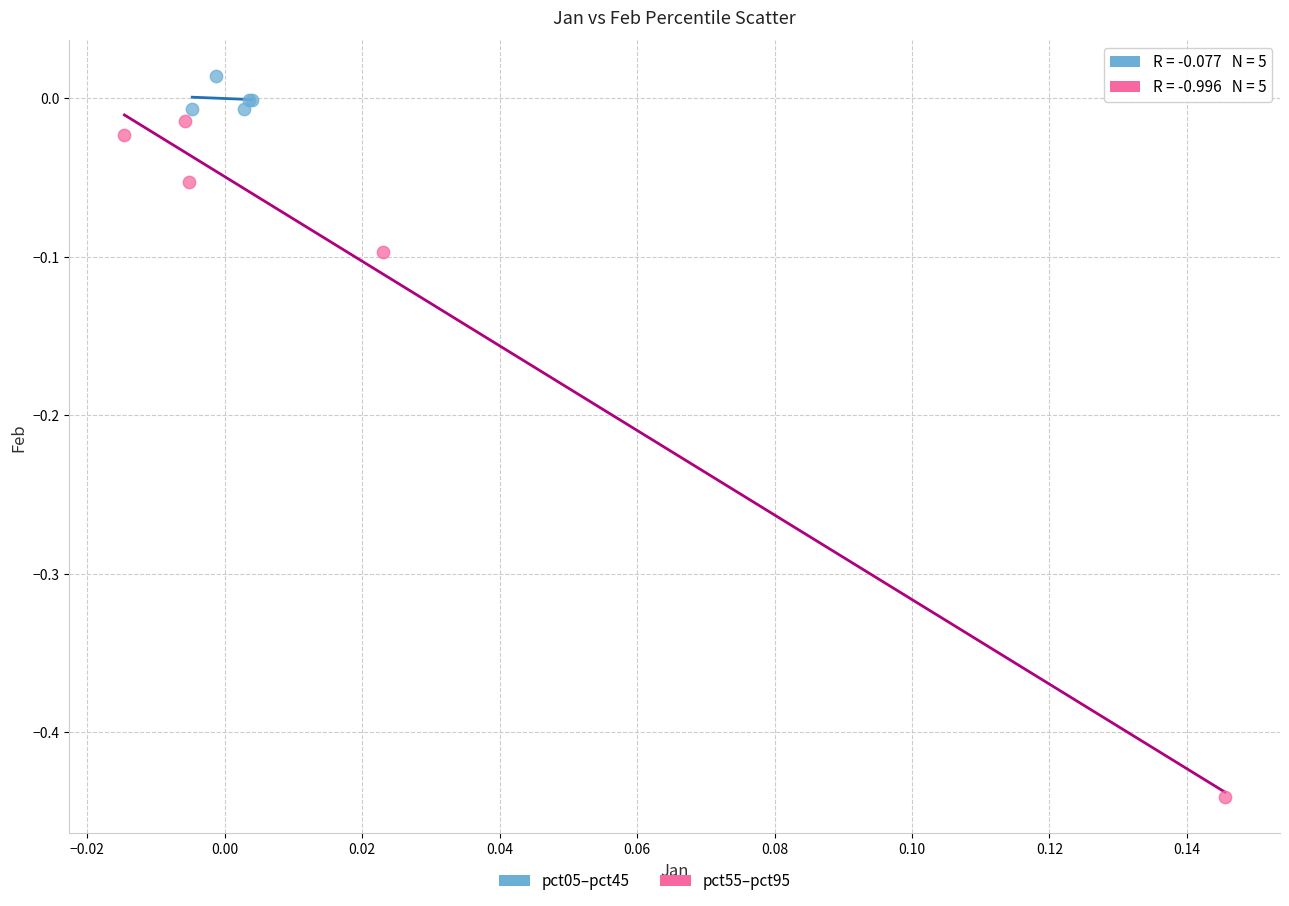

Which series has the widest spread of Y values?

pct55–pct95